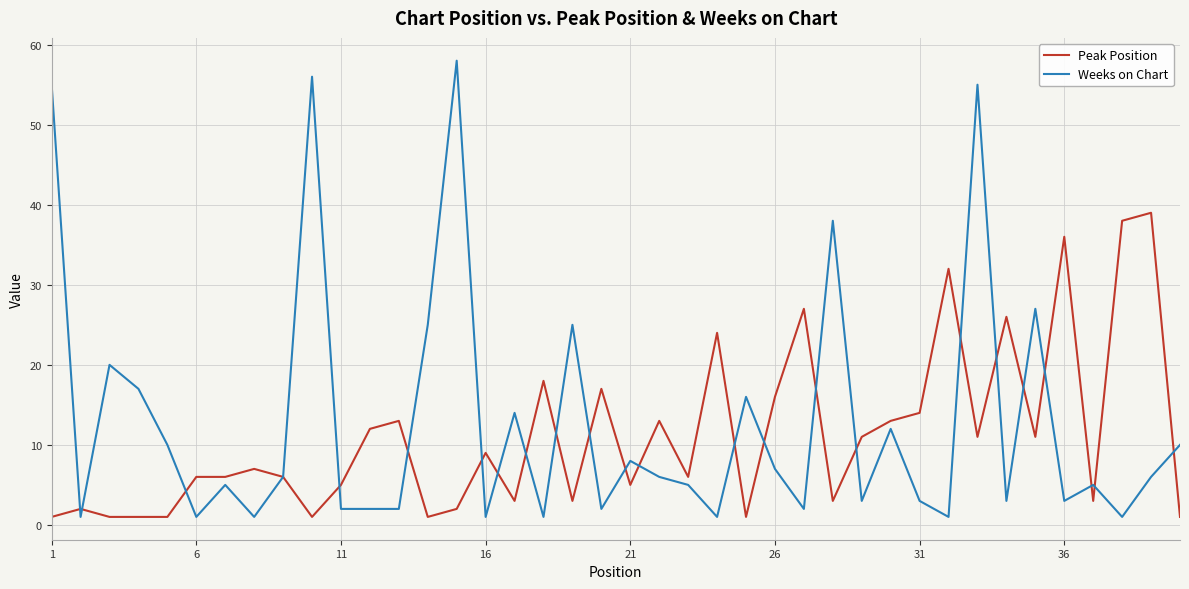

Which series has the largest range (max minus min)?

Weeks on Chart